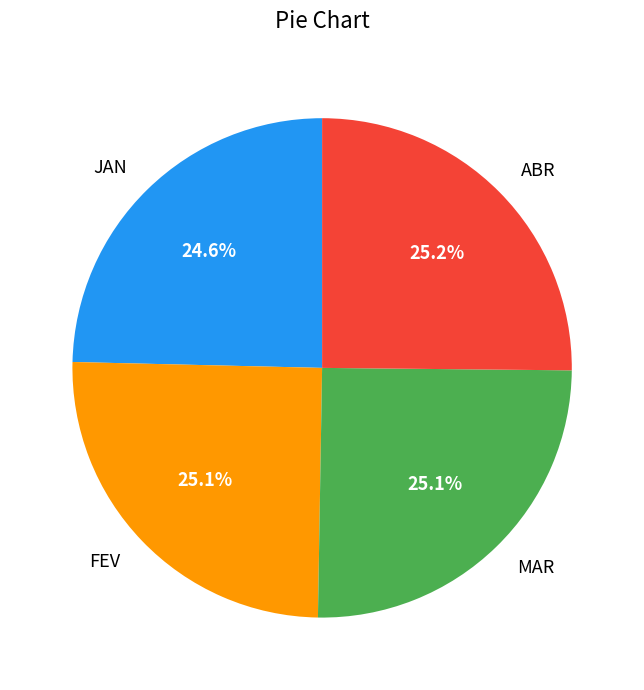

True or false: FEV accounts for 34% of the total.

False